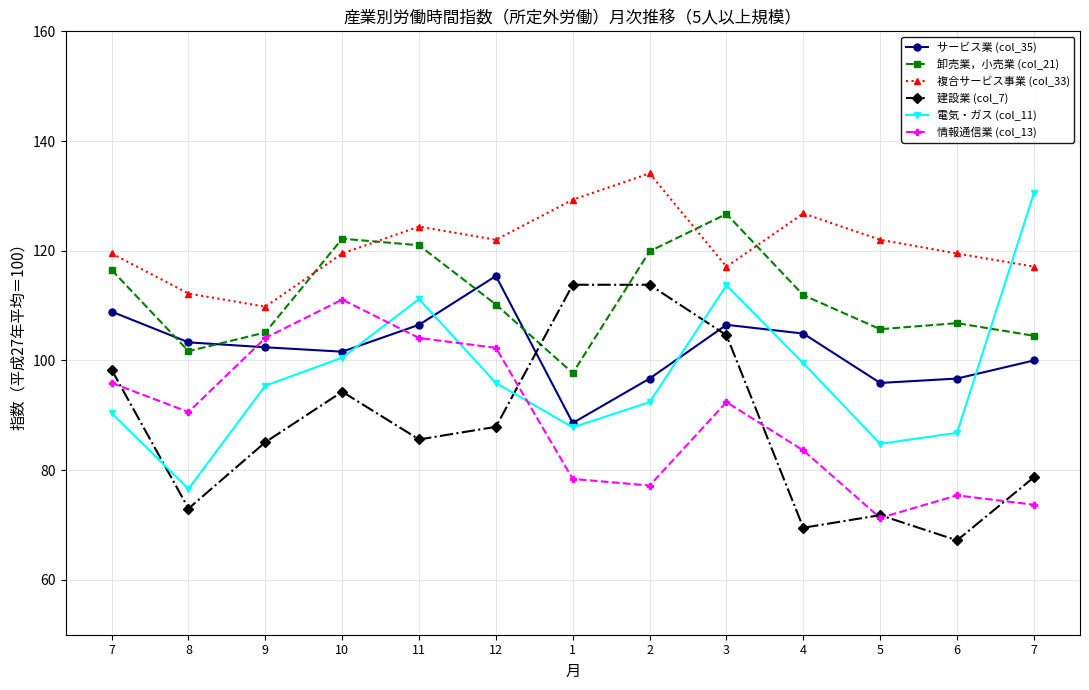

Rank the series by their maximum value, from lowest to highest.

情報通信業 (col_13), 建設業 (col_7), サービス業 (col_35), 卸売業，小売業 (col_21), 電気・ガス (col_11), 複合サービス事業 (col_33)